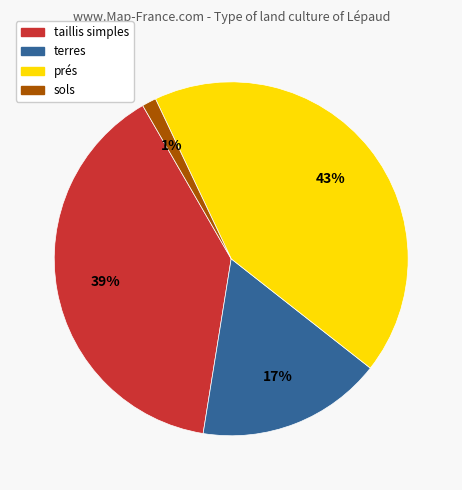

How many segments does this pie chart have?

4